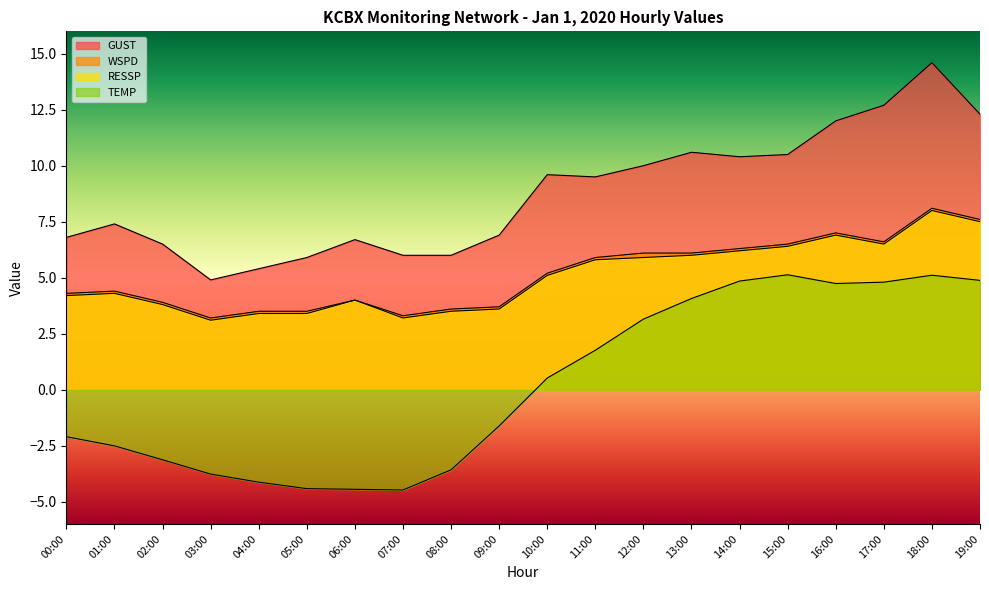

True or false: GUST and RESSP intersect in this chart.

False